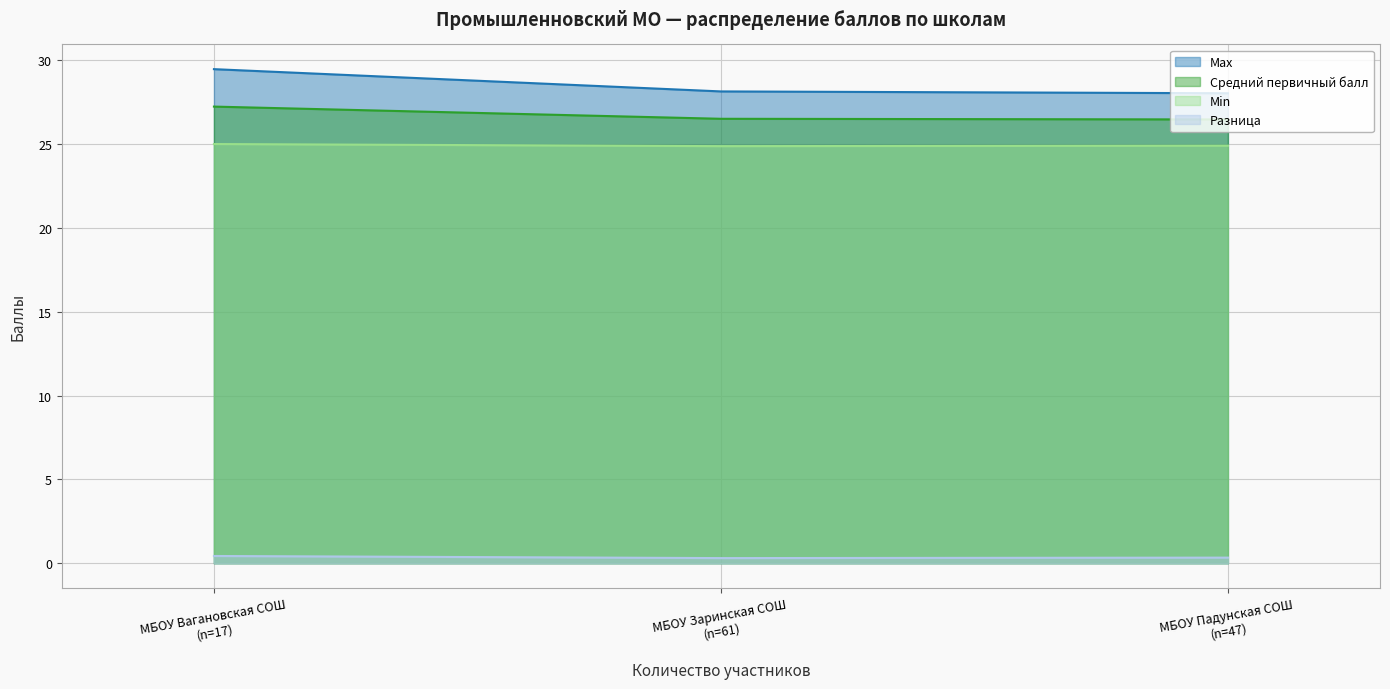

Which series has the largest range (max minus min)?

Max